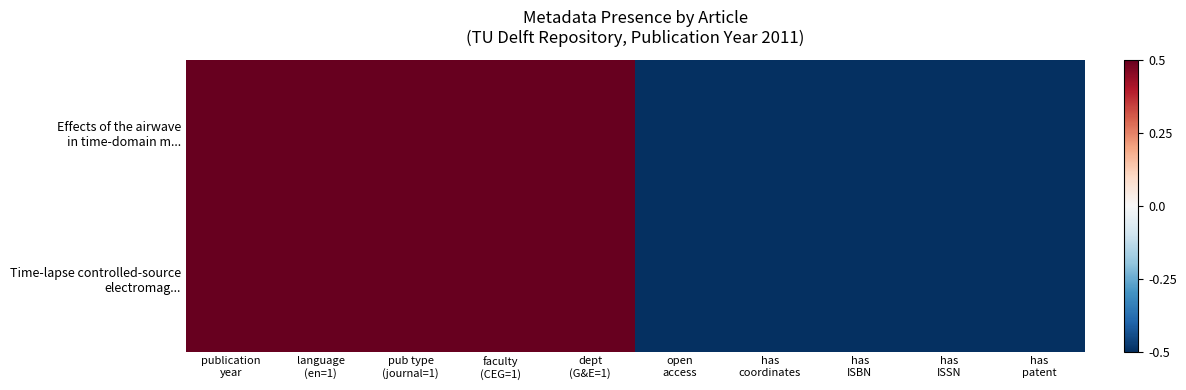

Which series has the largest total across all categories?

Effects of the airwave in time-domain m...